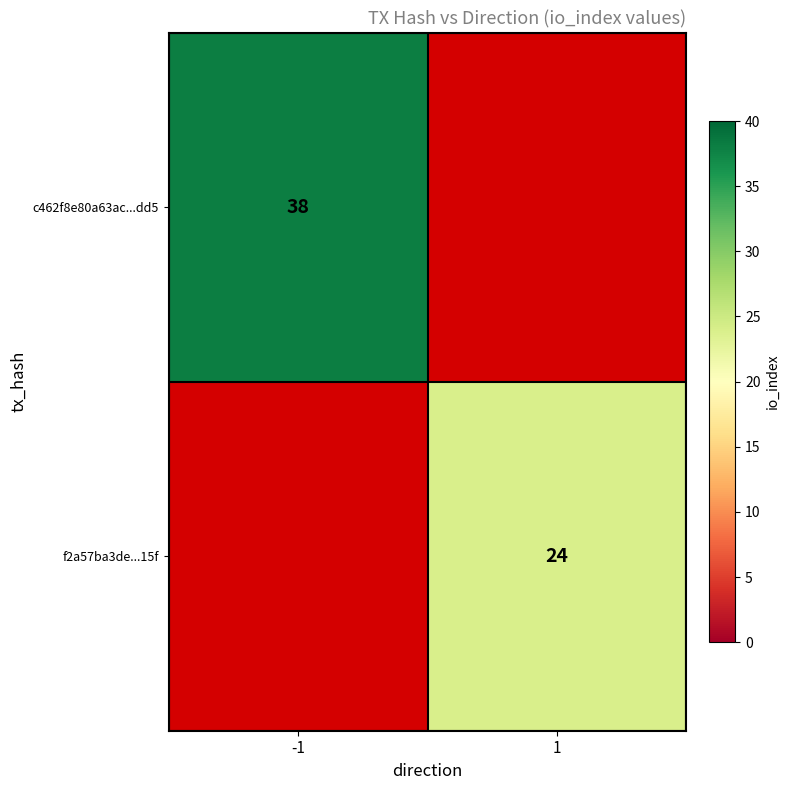

Which label corresponds to the smallest value in the chart?

1